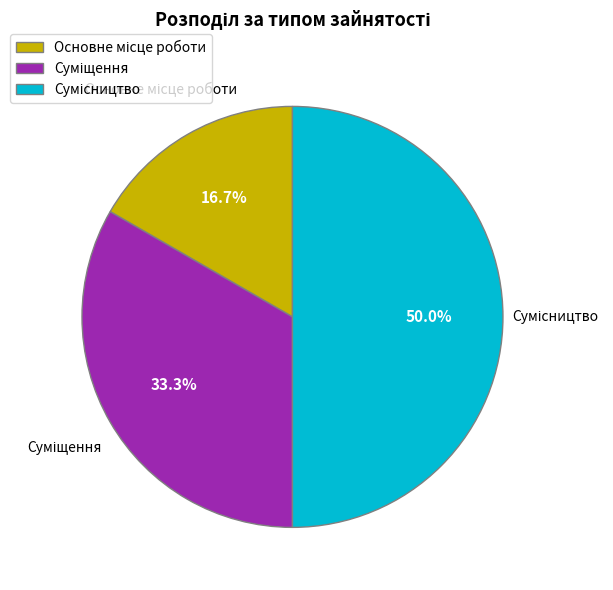

True or false: Основне місце роботи accounts for 17% of the total.

True